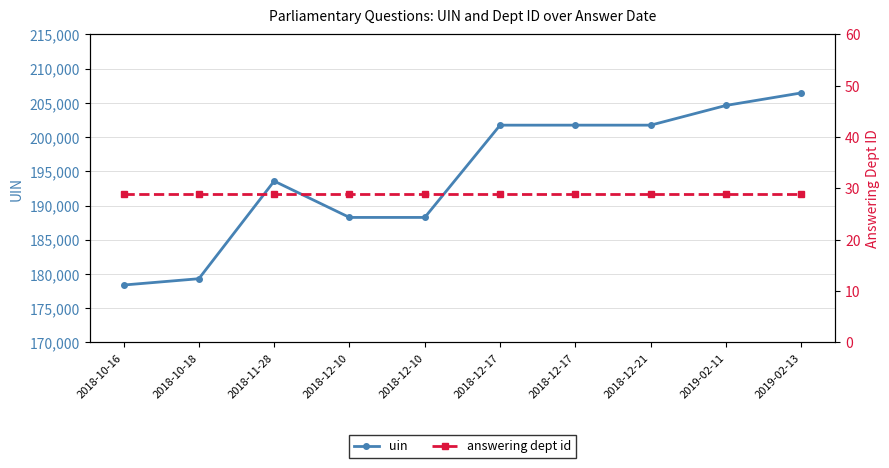

What is the spread (max minus min) of values at 2019-02-13?

206428